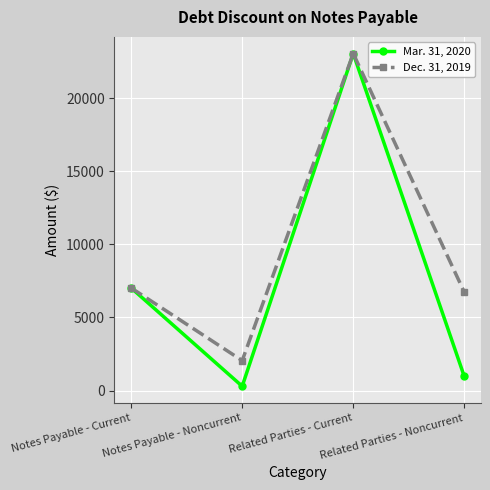

What position from the right is Related Parties - Current?

2